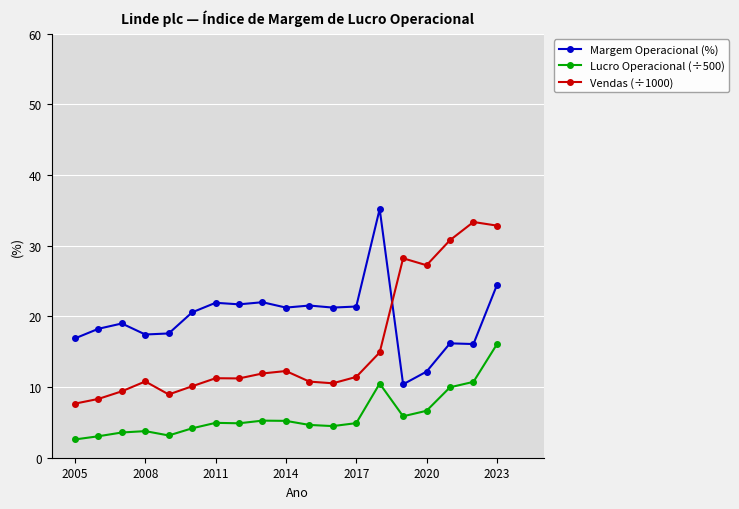

Which series has the largest total across all categories?

Margem Operacional (%)